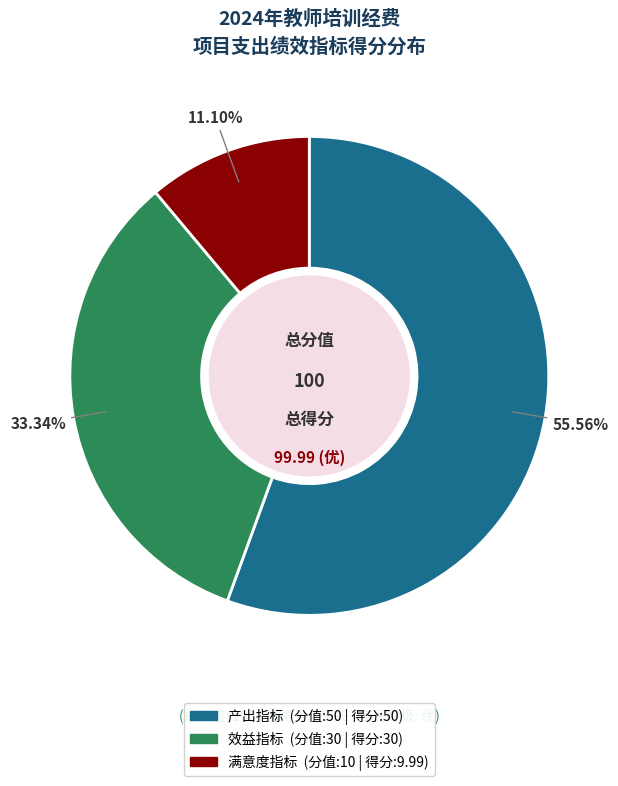

What percentage is NOT represented by 满意度指标?

88.9%